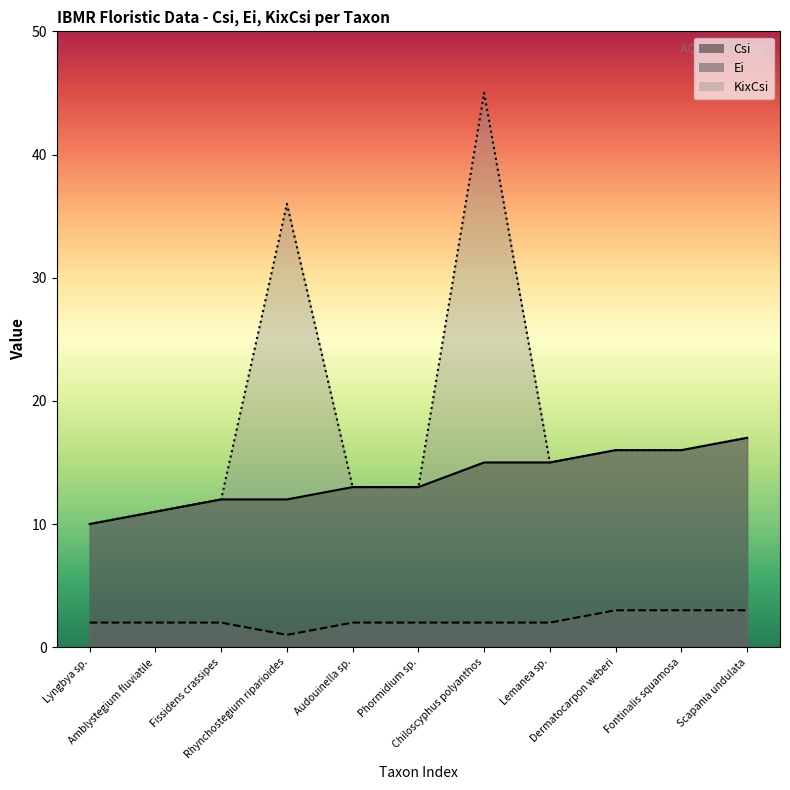

List the labels in order of KixCsi value, smallest first.

Lyngbya sp., Amblystegium fluviatile, Fissidens crassipes, Audouinella sp., Phormidium sp., Lemanea sp., Dermatocarpon weberi, Fontinalis squamosa, Scapania undulata, Rhynchostegium riparioides, Chiloscyphus polyanthos